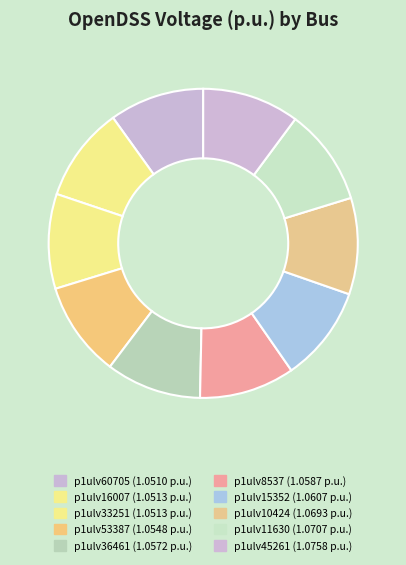

True or false: p1ulv8537 accounts for 10% of the total.

True